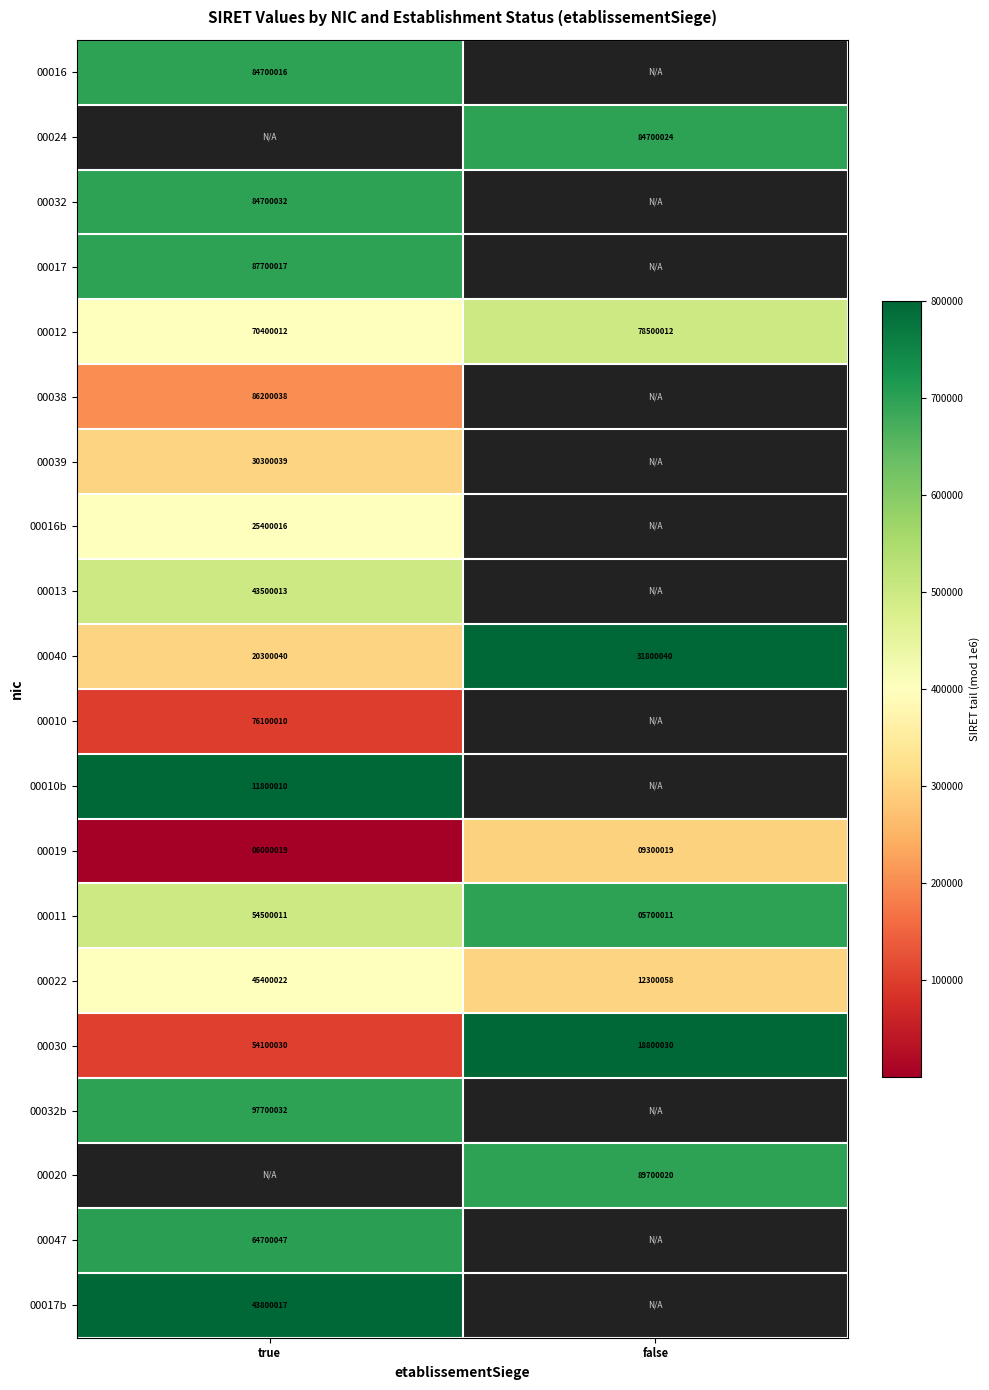

The 00022 series shows 19808025 at false. True or false?

False